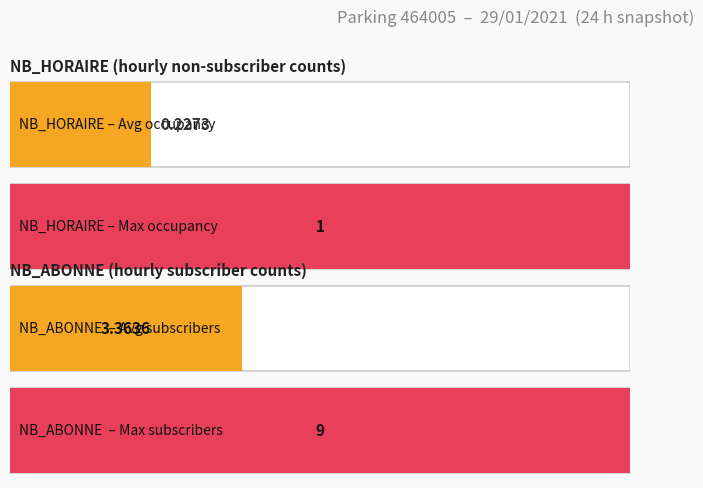

The value of NB_ABONNE at 13 is 4. True or false?

False